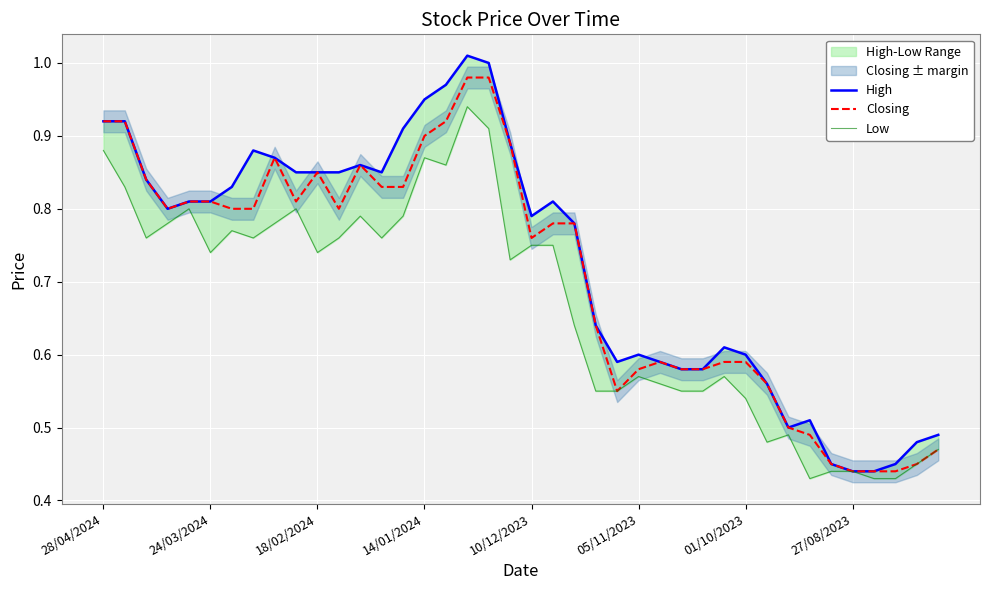

Rank the series at 24/03/2024 from highest to lowest value.

High, Closing, Low